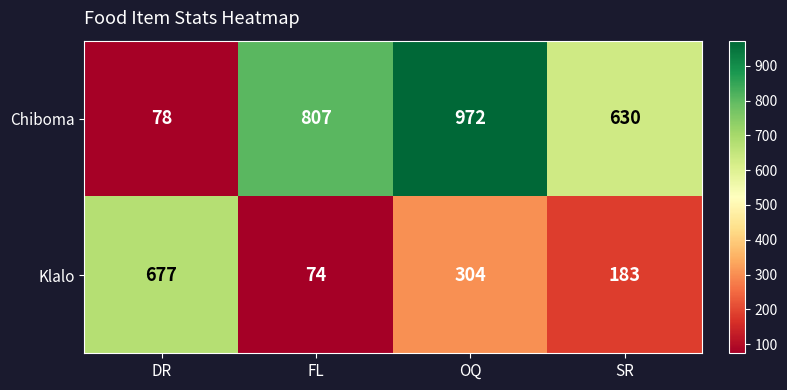

The value of Klalo at DR is 346. True or false?

False